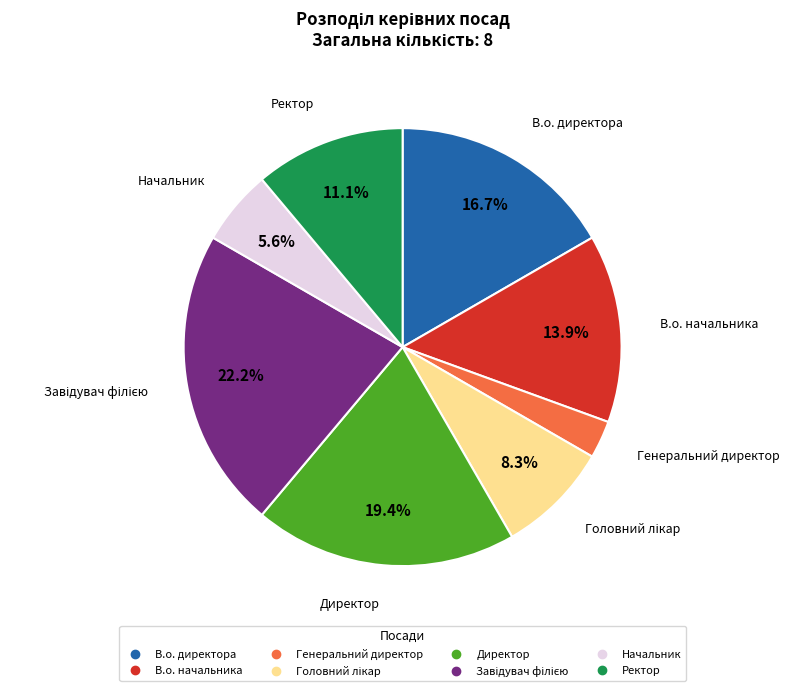

Count the number of slices in the pie.

8